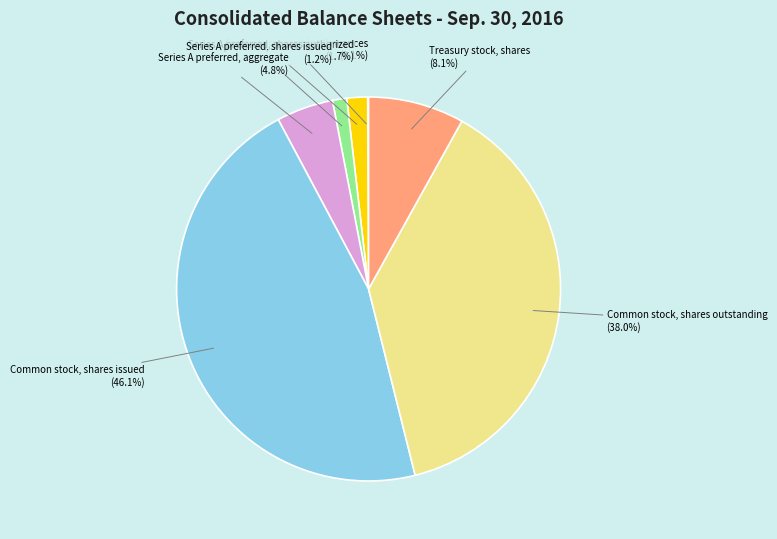

What is the ratio of the value at Series A preferred, aggregate to the value at Series A preferred, shares issued?

4.0